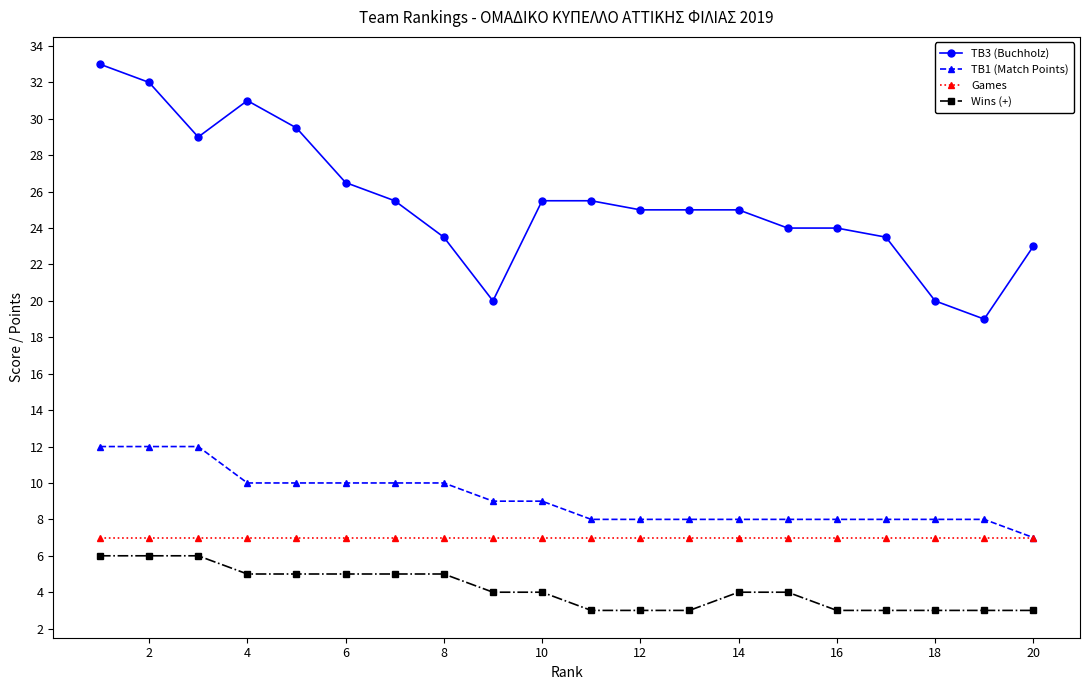

Which series has the largest total across all categories?

TB3 (Buchholz)